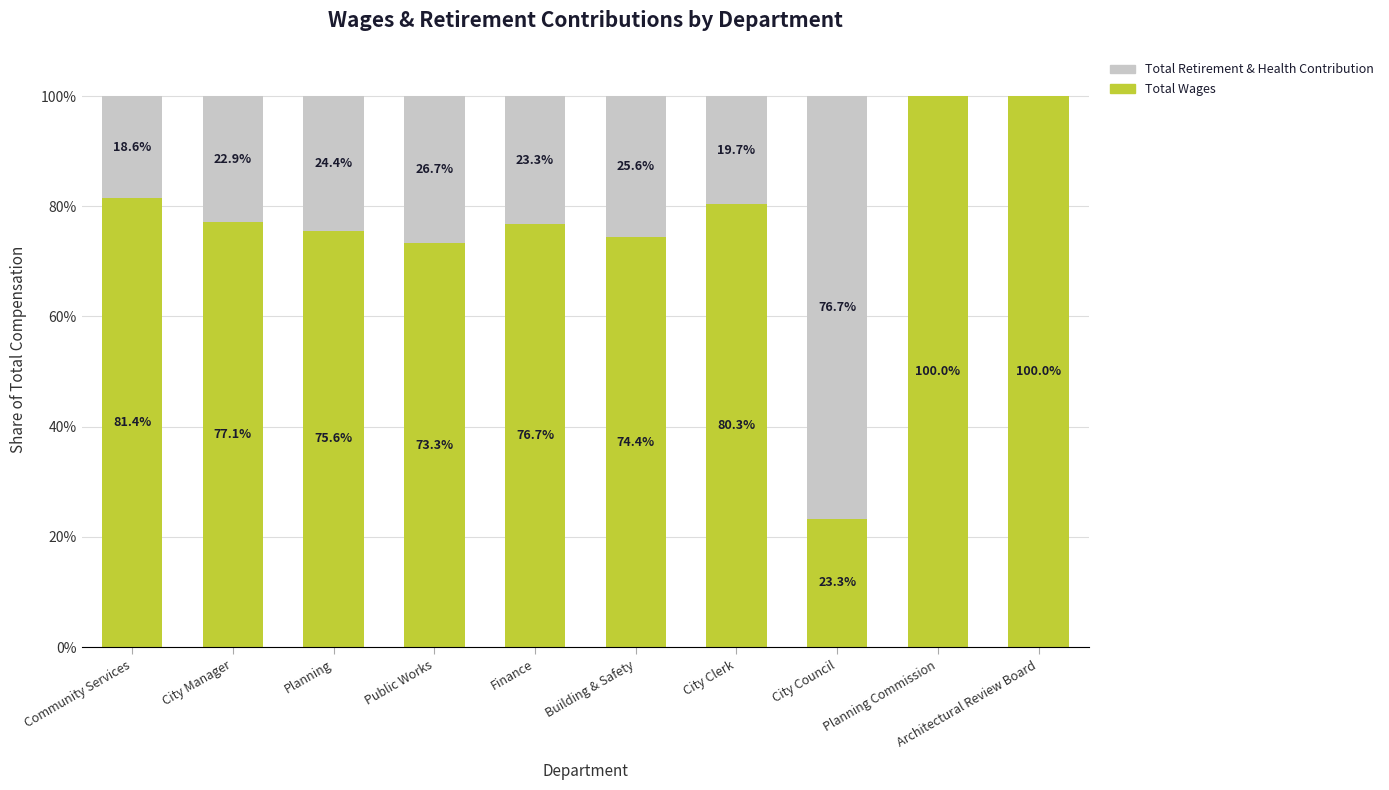

Count the Total Wages values in the range 0 to 1.

10